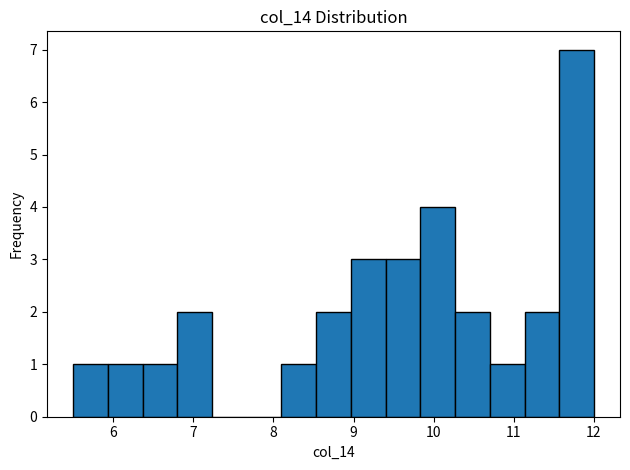

What is the height of the bar covering 11.1 to 11.6 on the x-axis? Neither the bar edges nor the heights are printed on the chart, so give them approximately, as read against the axes.

2